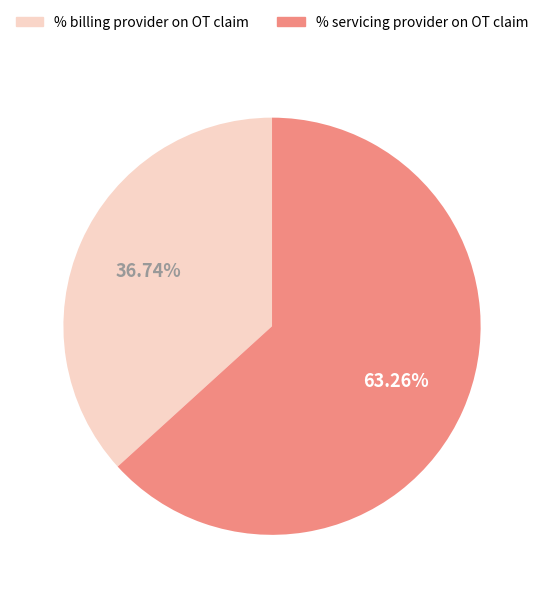

Is there a majority slice in this chart?

Yes